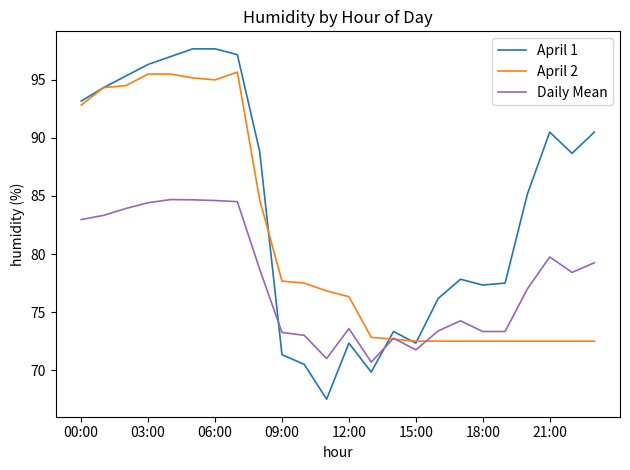

What is the difference between the second highest and second lowest values in the Daily Mean series?

13.7